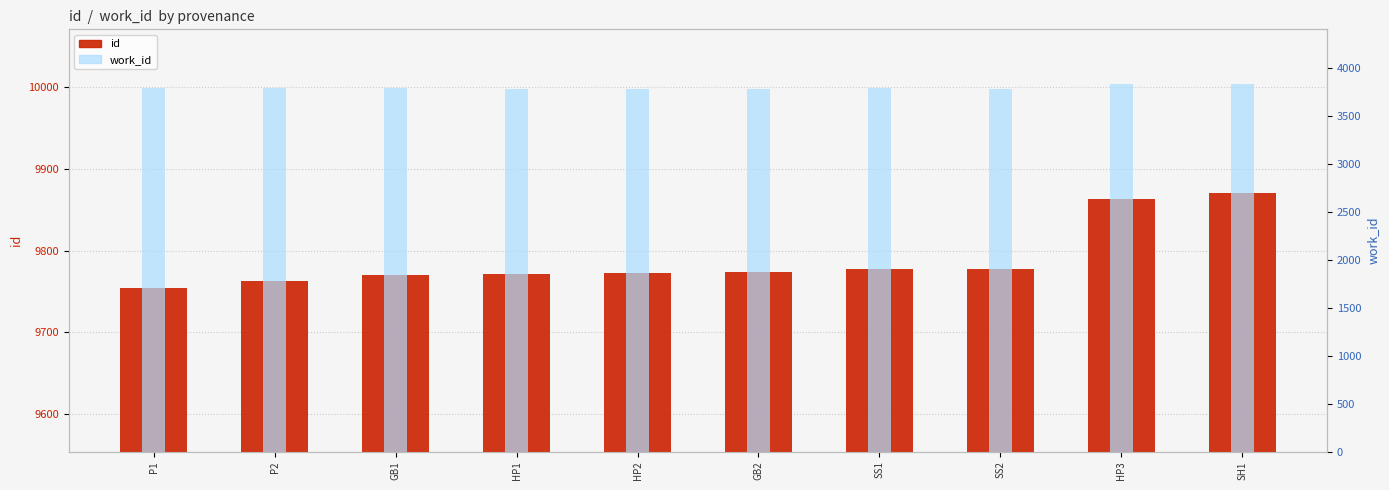

The id series shows 3972 at P1. True or false?

False